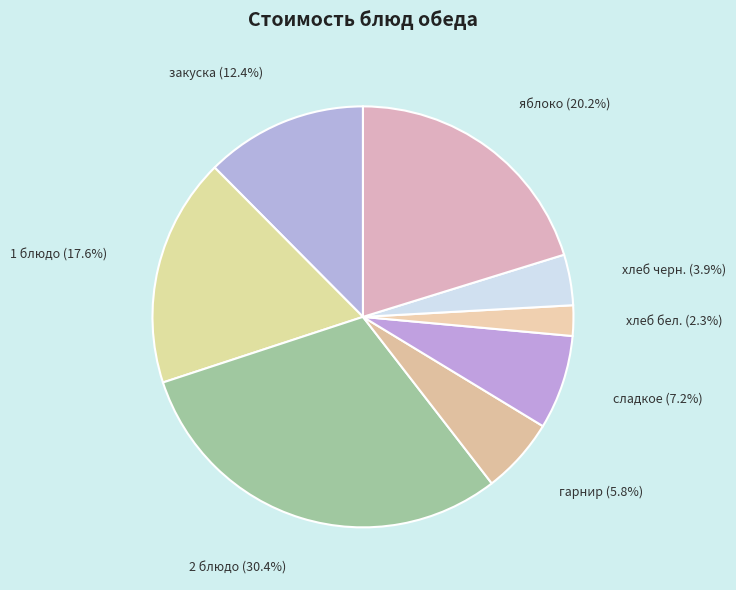

Does закуска account for over 50% of the chart?

No